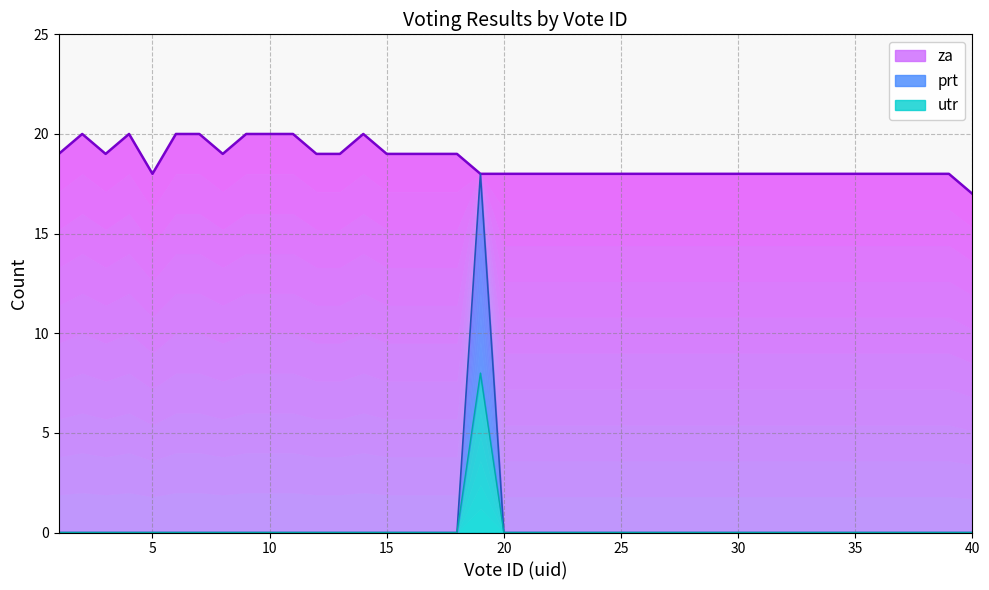

At 9, list the series in order from largest to smallest.

za (top), prt (top), utr (top)